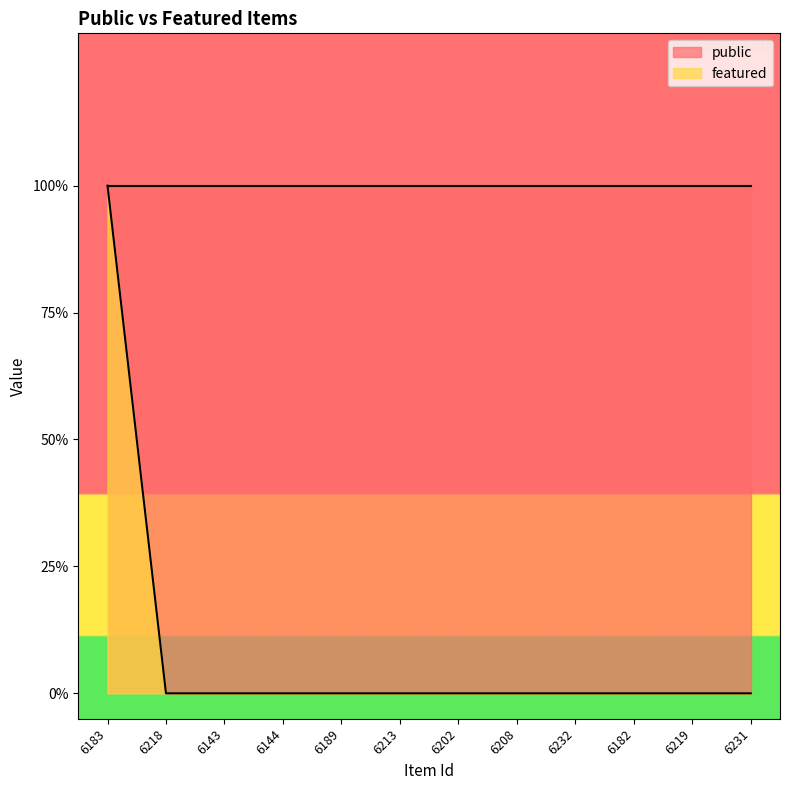

Between 6202 and 6189, which is larger?

6202